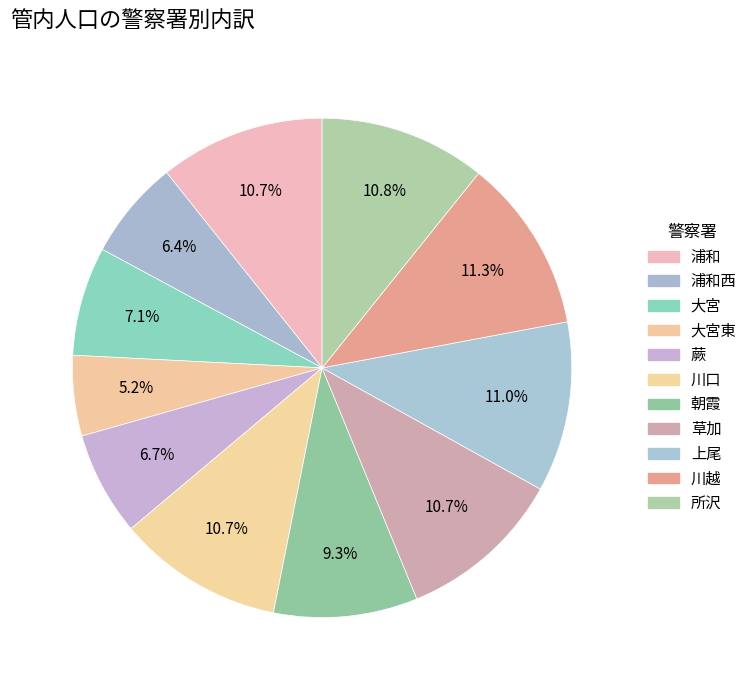

What portion of the pie excludes 所沢?

89.2%